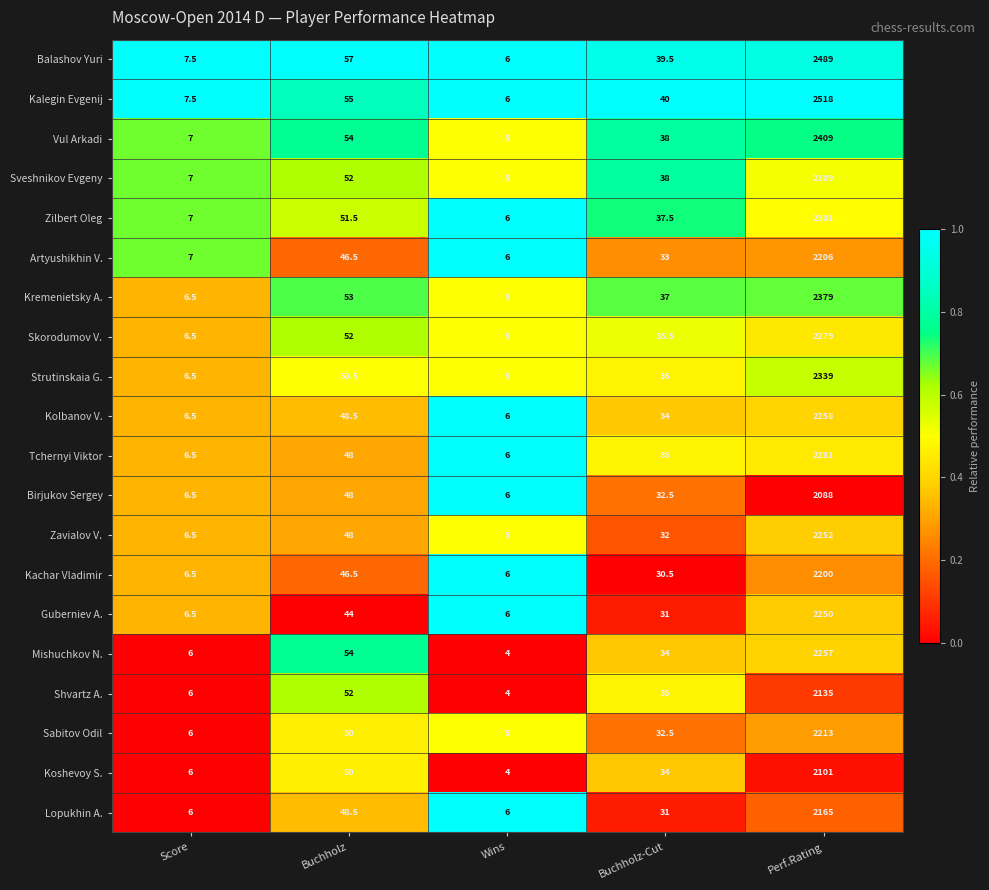

What is the sum of all Skorodumov V. values?

2378.0